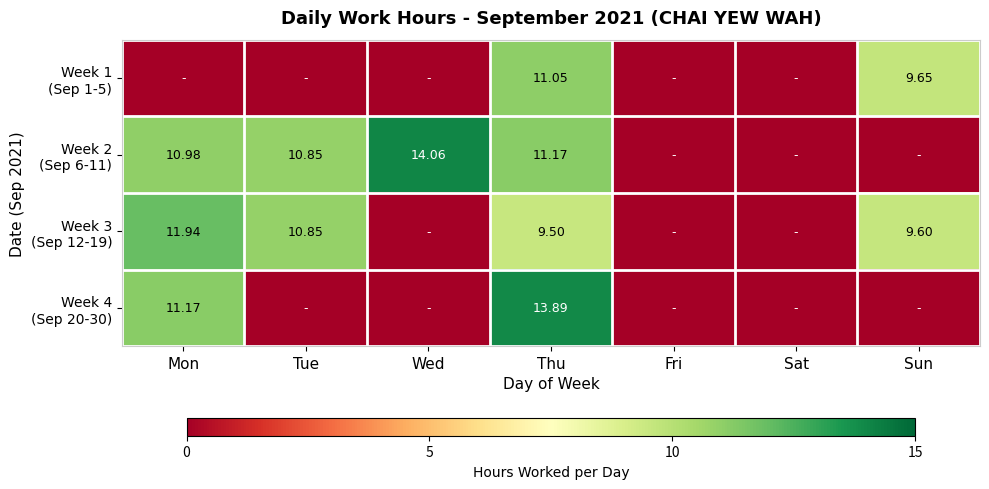

How many data points does each series have?

7